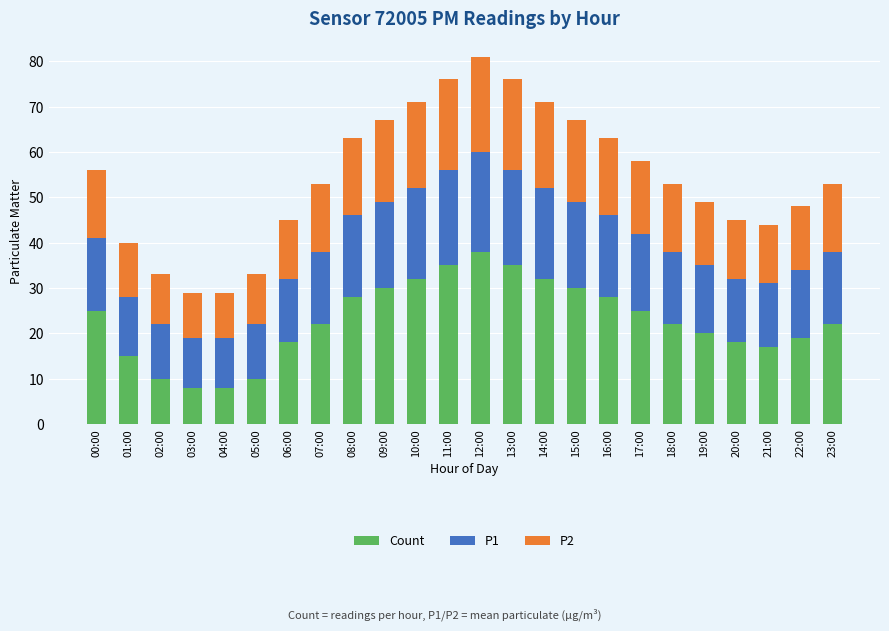

How many series are shown in this chart?

3